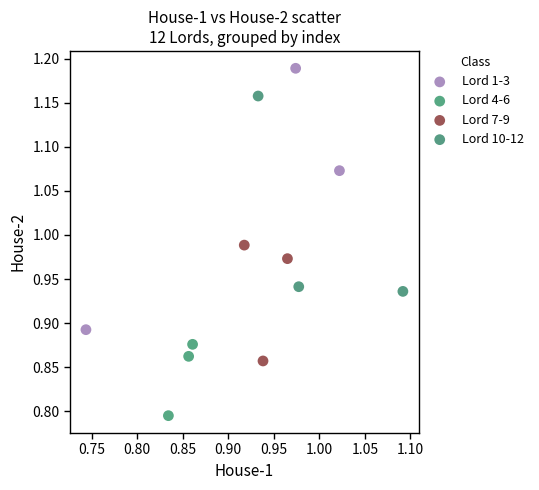

Which series contains the lowest Y value?

Lord 4-6